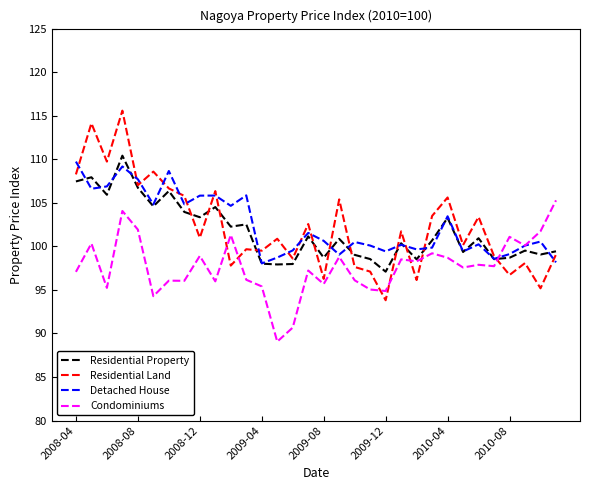

Which series has the widest spread of values?

Residential Land